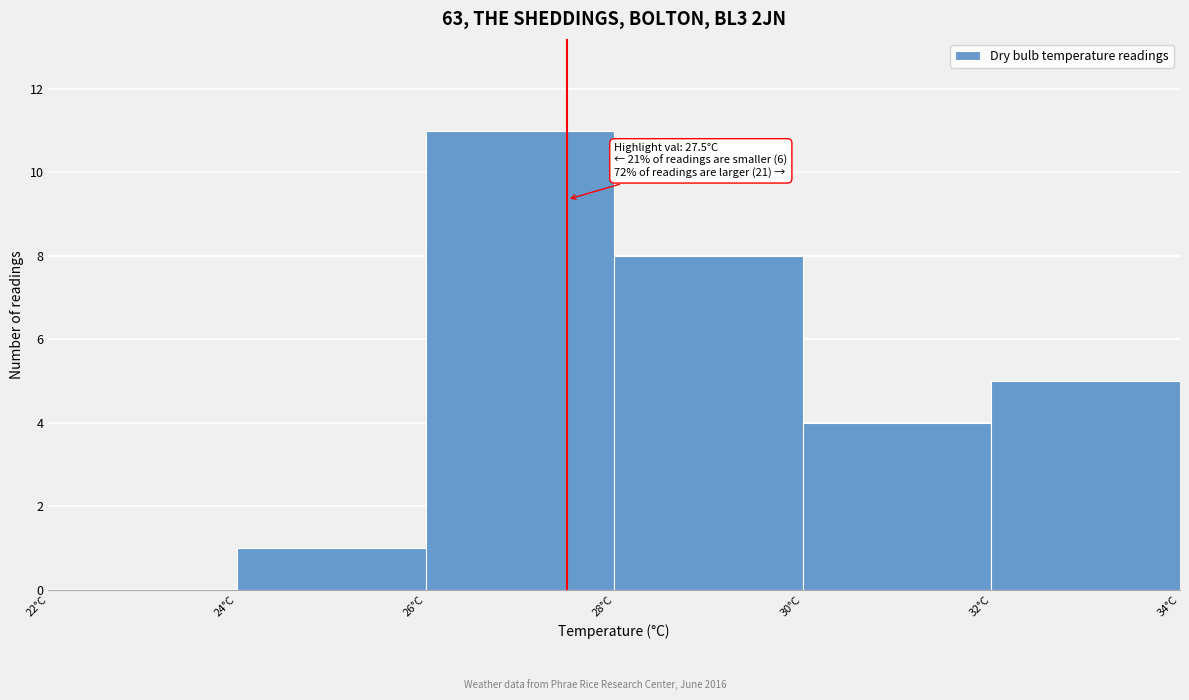

Which range on the x-axis has the tallest bar?

26 to 28